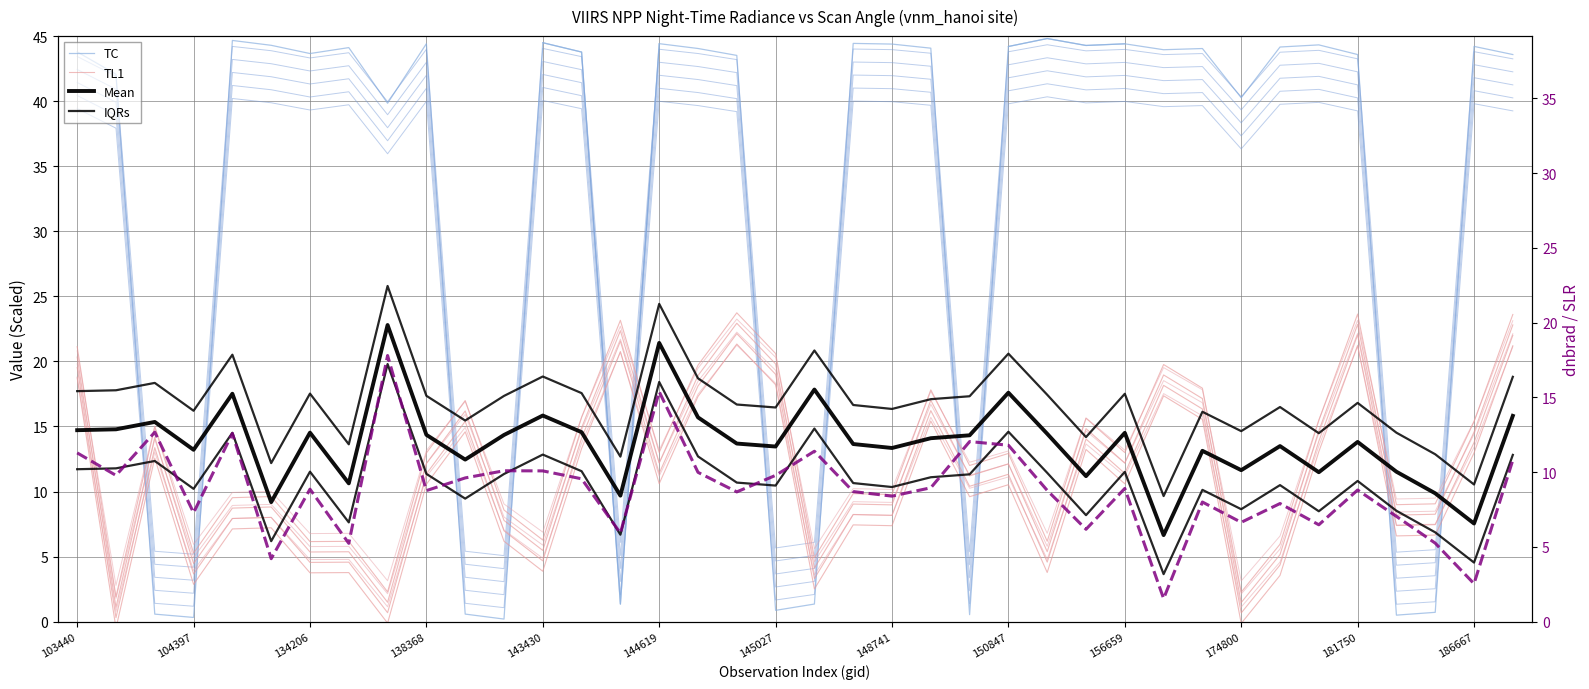

Count the number of data series in this chart.

4